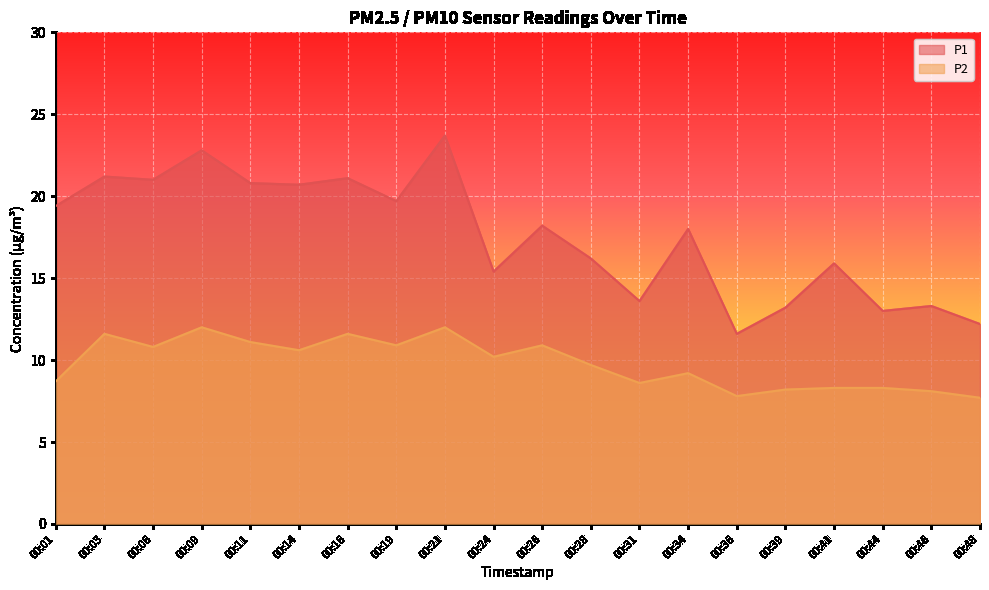

List the labels in order of P2 value, largest first.

00:09, 00:21, 00:03, 00:16, 00:11, 00:19, 00:26, 00:06, 00:14, 00:24, 00:28, 00:34, 00:01, 00:31, 00:41, 00:44, 00:39, 00:46, 00:36, 00:48